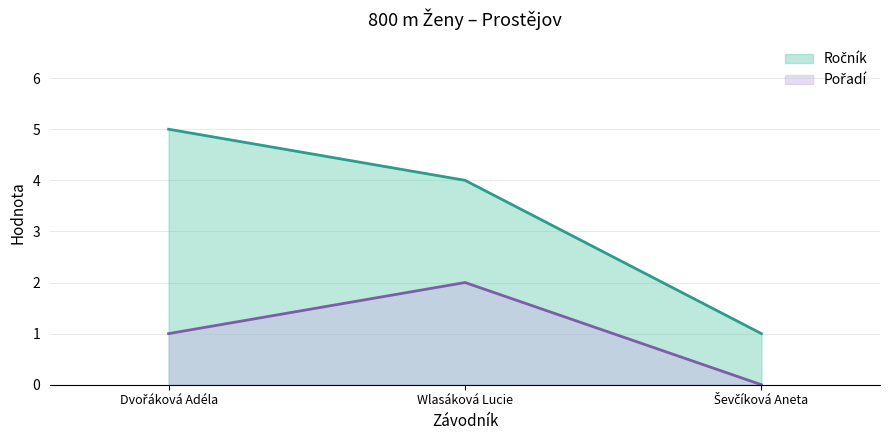

What position from the left is Wlasáková Lucie?

2